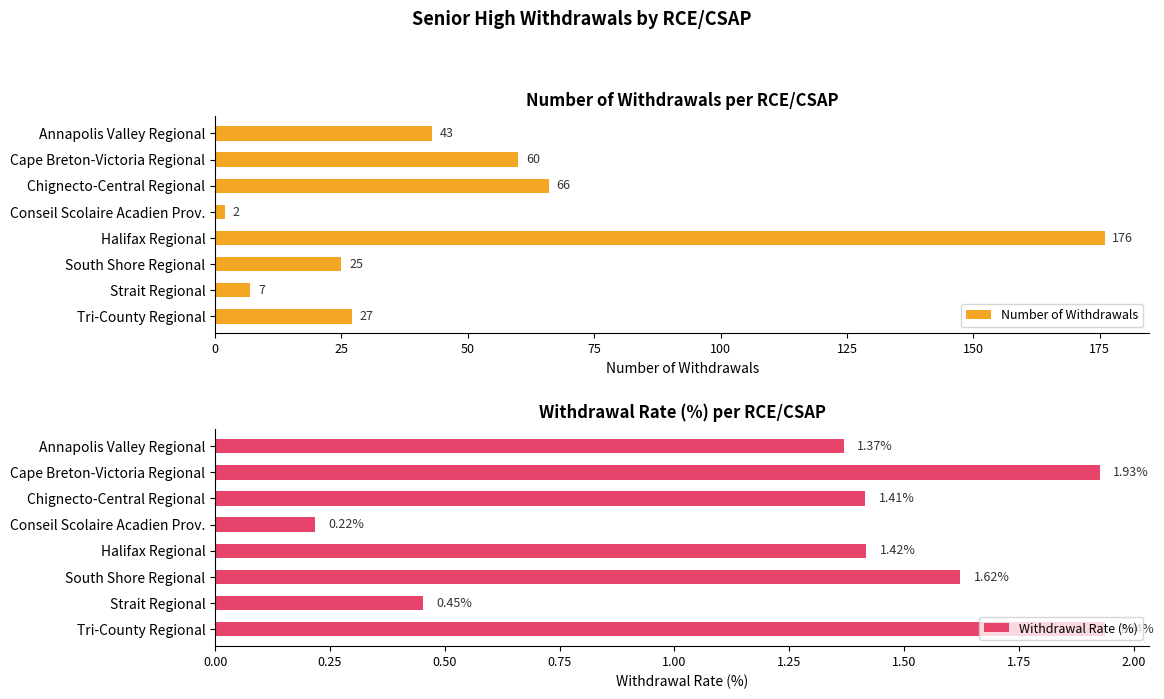

How many groups of bars are there?

8